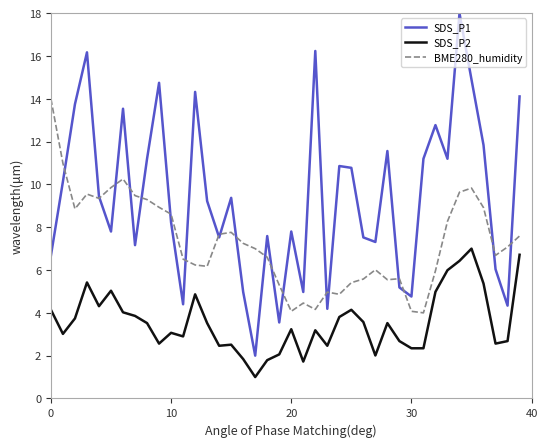

Which series has the widest spread of values?

SDS_P1